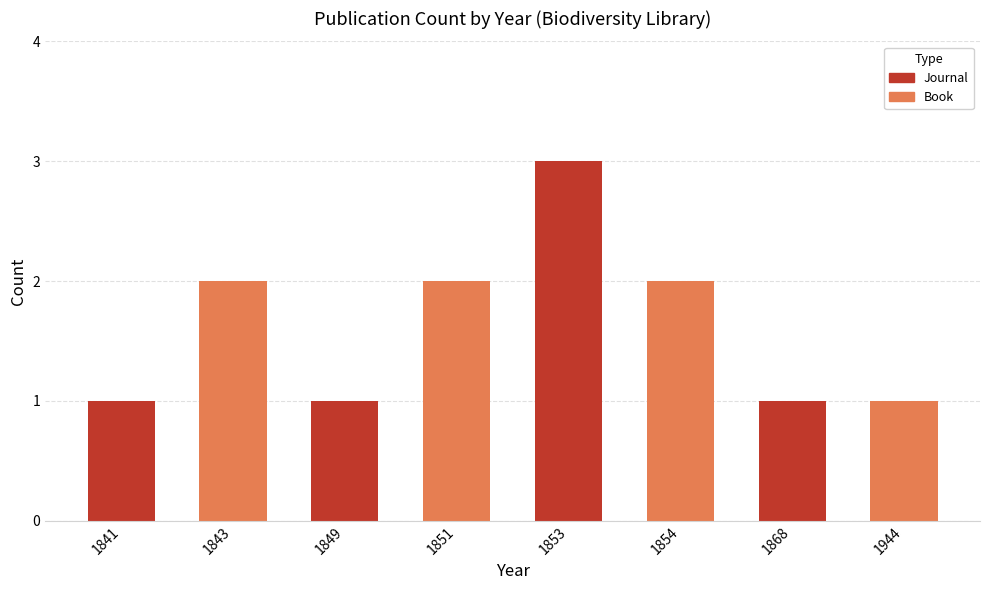

True or false: the data shows 1 at 1868.

True